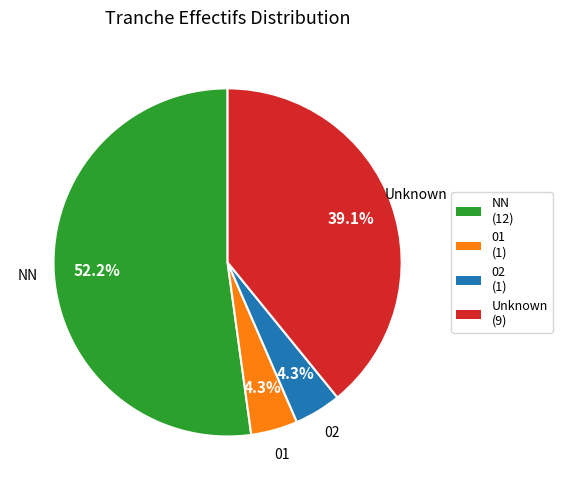

What is the majority slice?

NN (12)